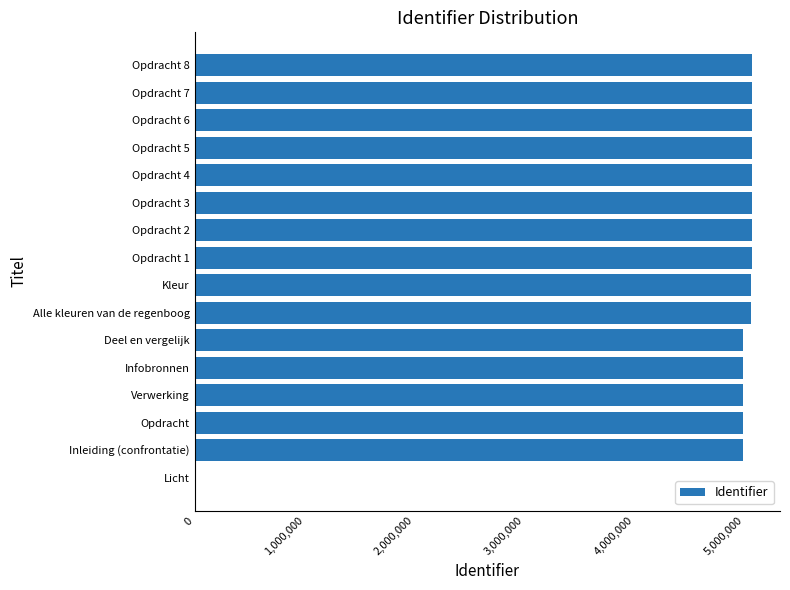

What is the sum of all values?

75594511